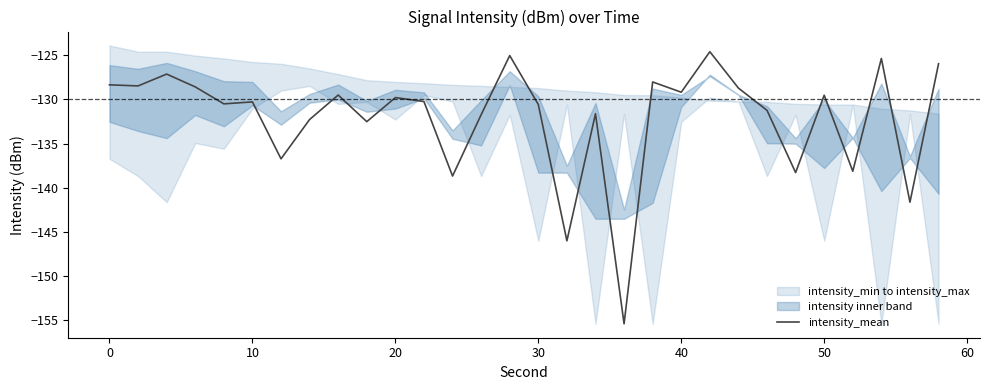

True or false: intensity_mean has a value of -129.5 at 50.

True